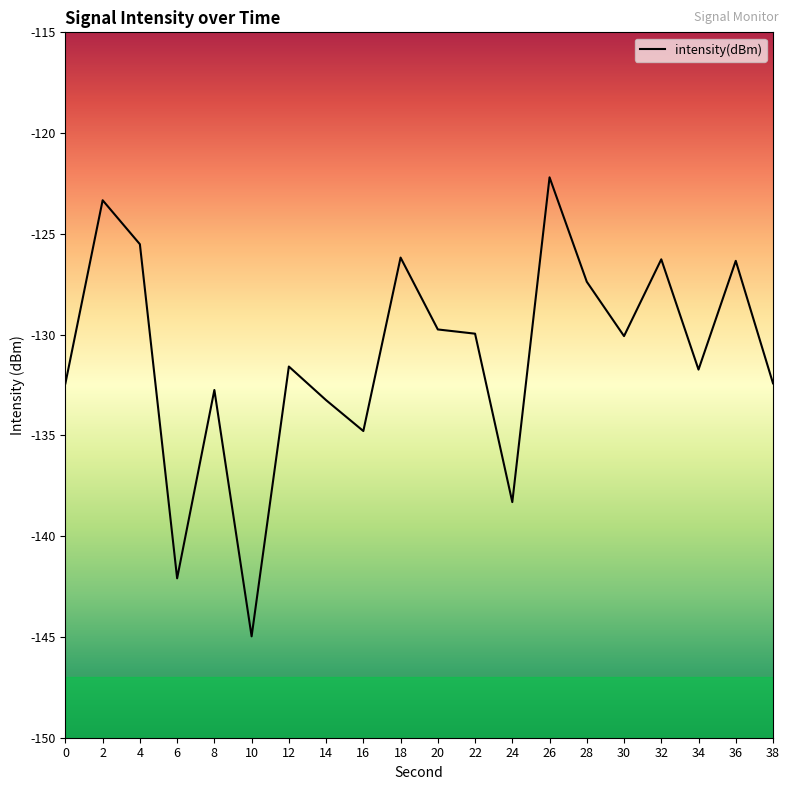

What is the difference between the maximum and minimum values?

22.8